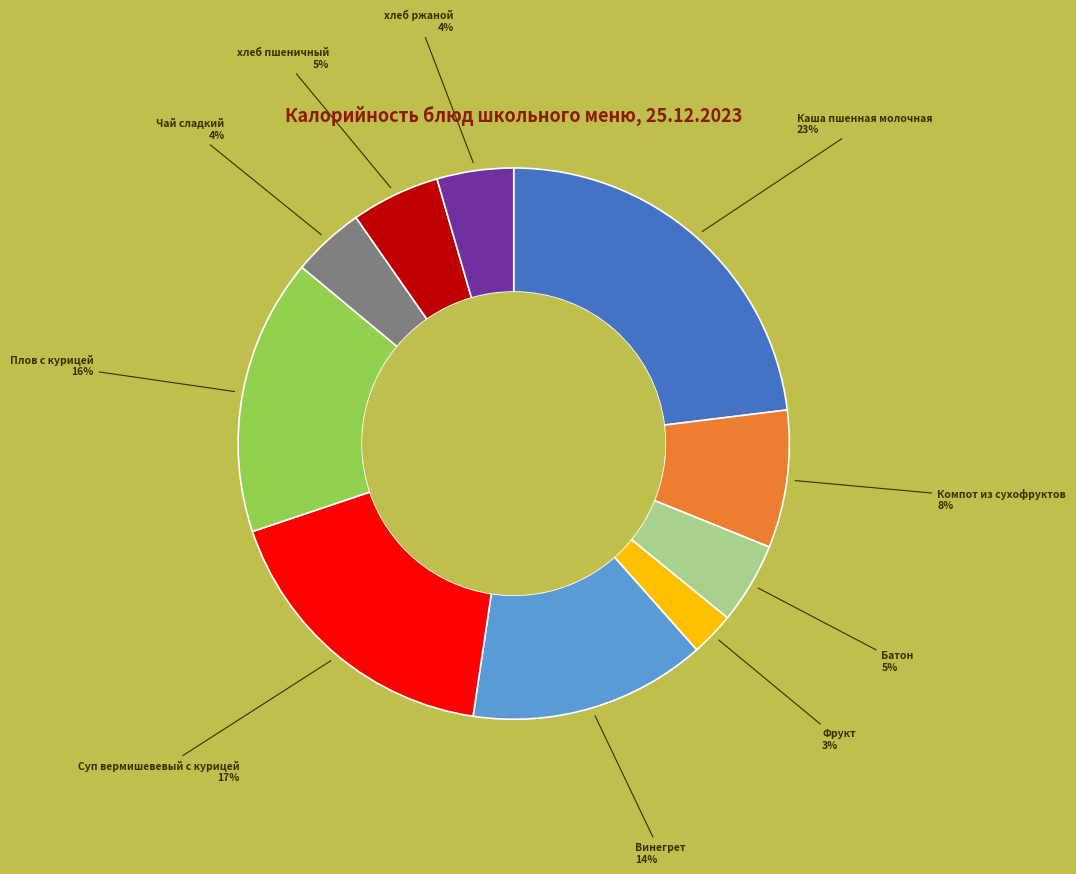

Is there any slice that represents more than half of the pie?

No